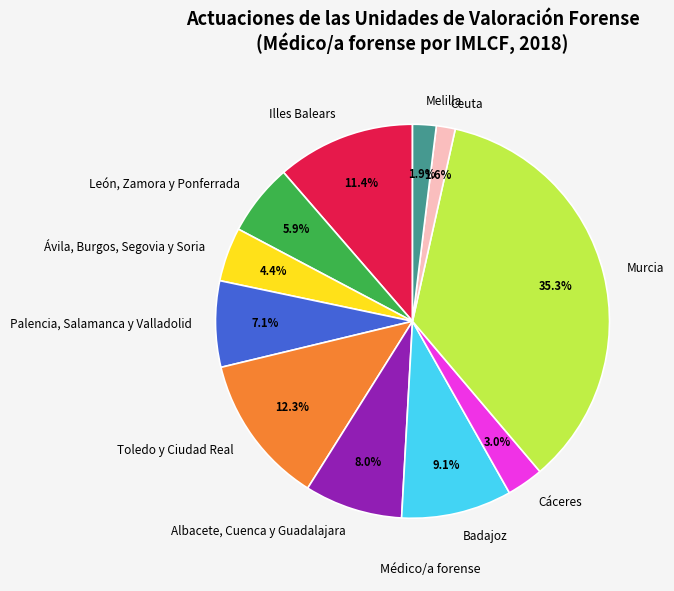

To the nearest percent, what percentage of the pie is León, Zamora y Ponferrada?

6%